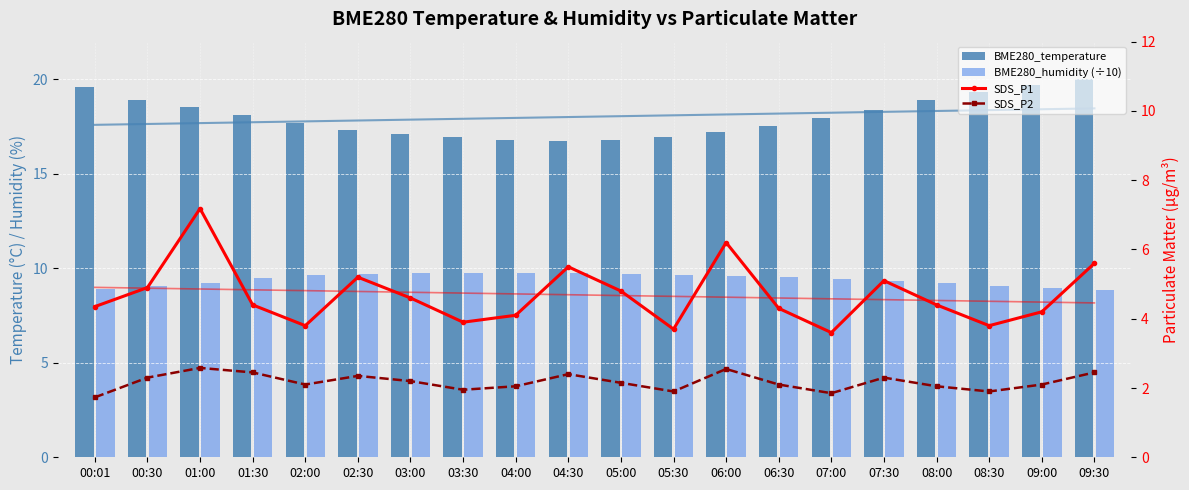

At how many categories does at least one series exceed 13?

20